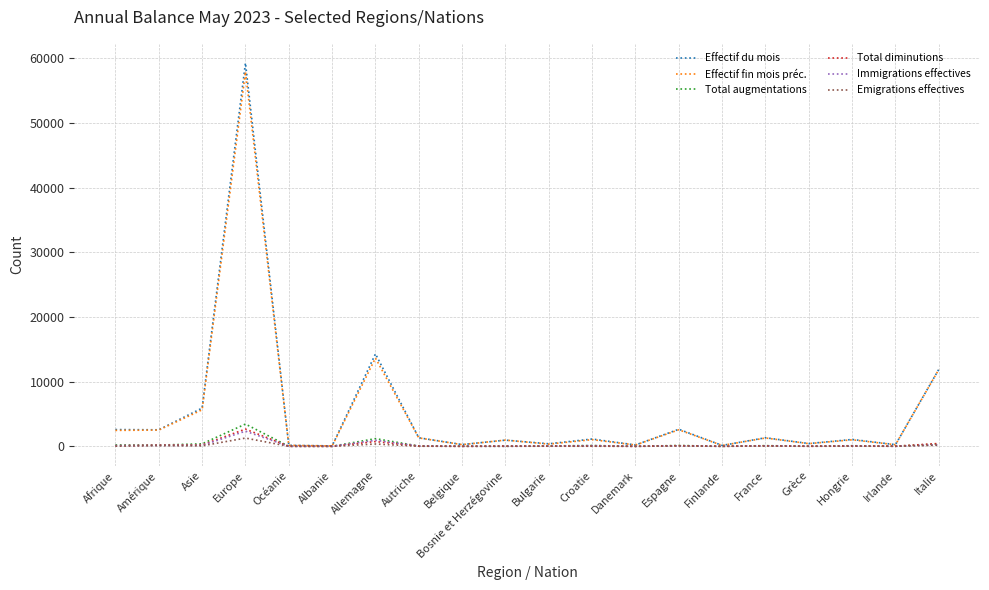

The value of Effectif du mois at Amérique is 2558. True or false?

True